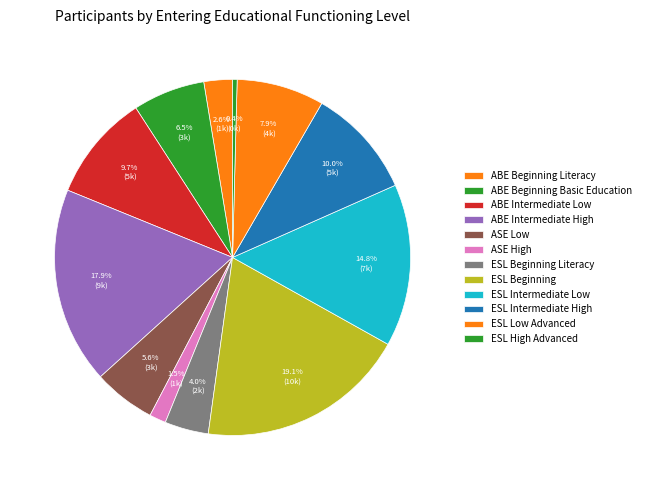

To the nearest percent, what portion does ABE Intermediate High represent?

18%